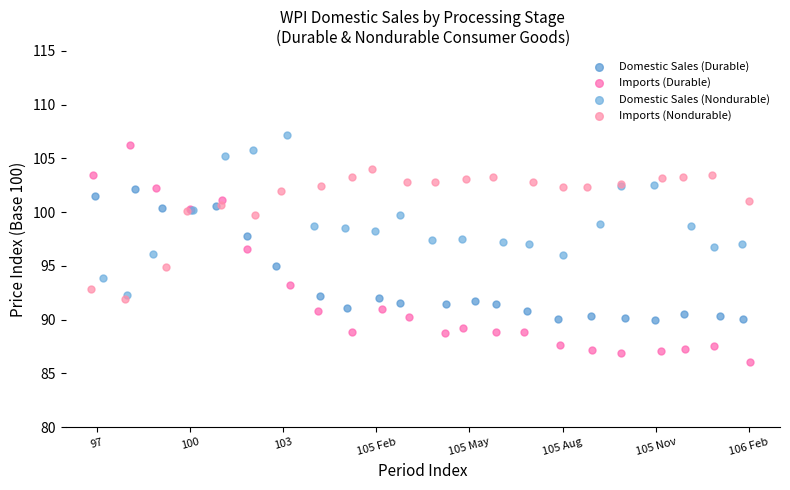

What are all the series names shown in the legend?

Domestic Sales (Durable), Imports (Durable), Domestic Sales (Nondurable), Imports (Nondurable)